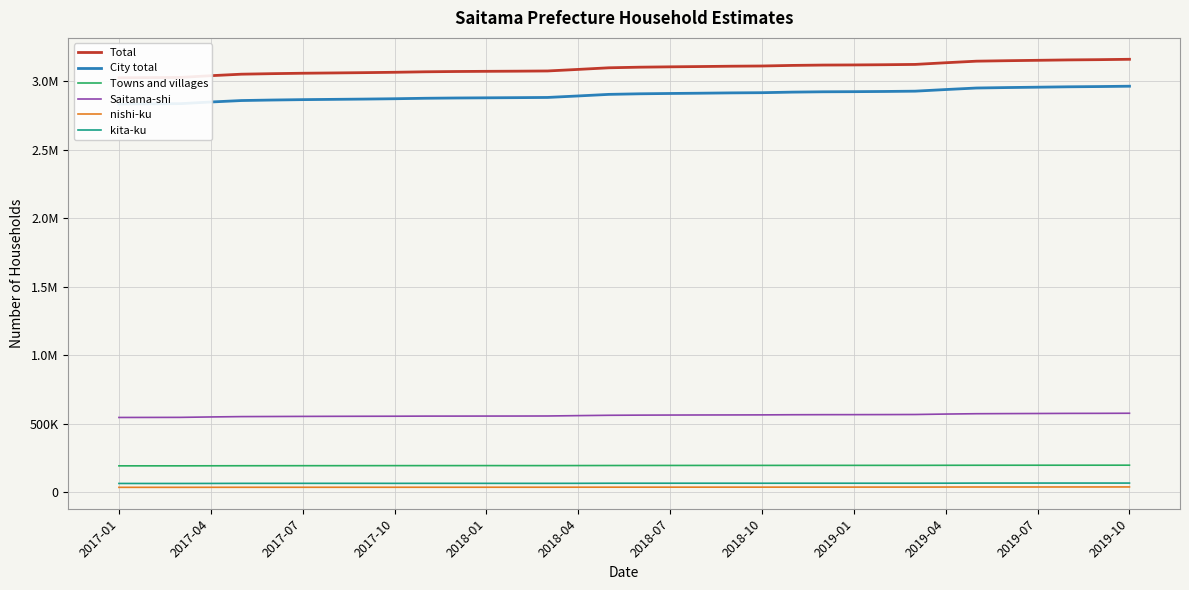

How many values in the kita-ku series are below 64623?

17